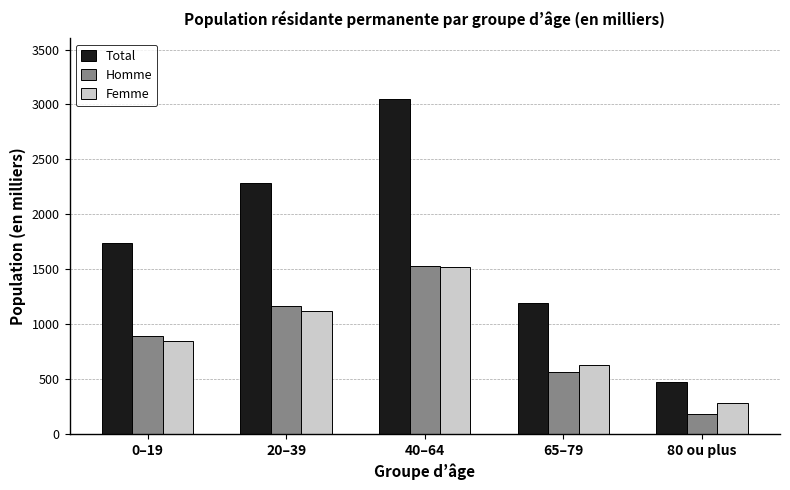

Which series has the widest spread of values?

Total